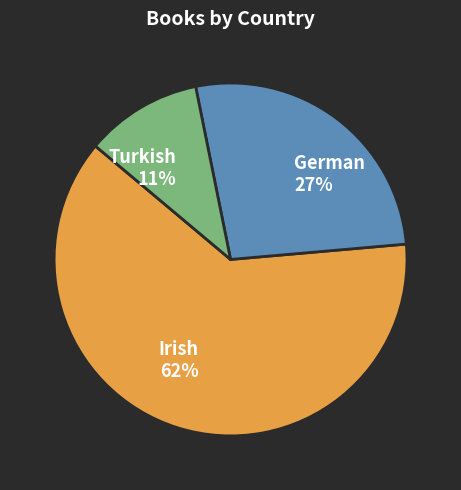

Rank the categories by value from lowest to highest.

Turkish, German, Irish